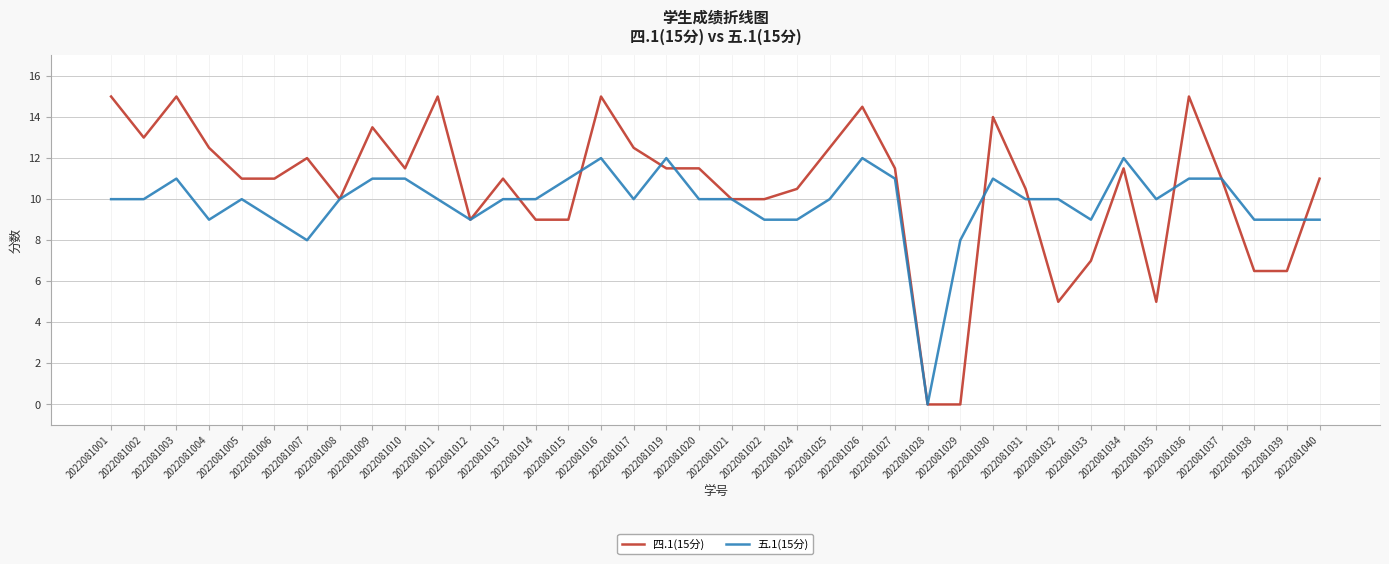

What is the greatest value displayed?

15.0